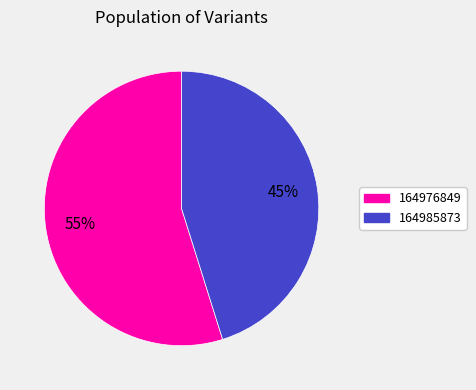

Is the sum of 164976849 and 164985873 greater than half?

Yes